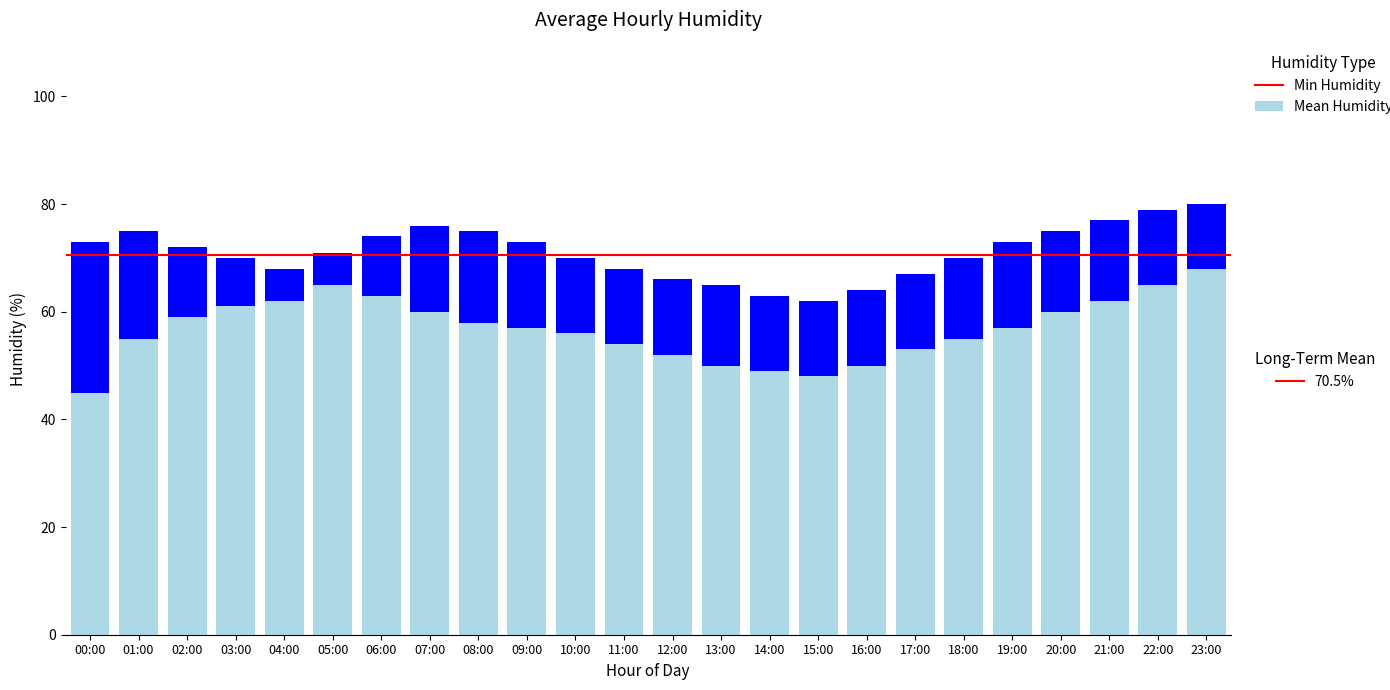

Are the bars grouped side by side (vs. stacked)?

No